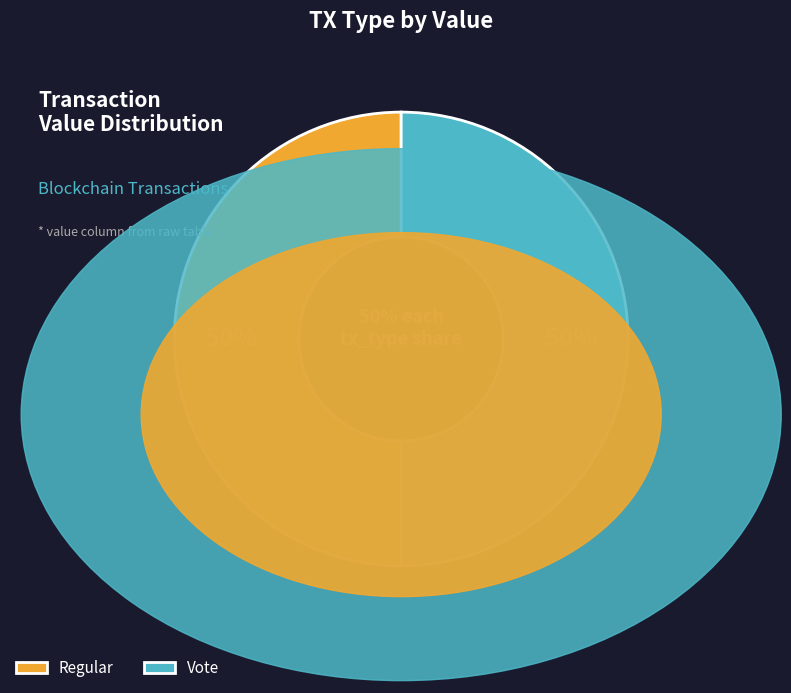

Is there any slice that represents more than half of the pie?

Yes